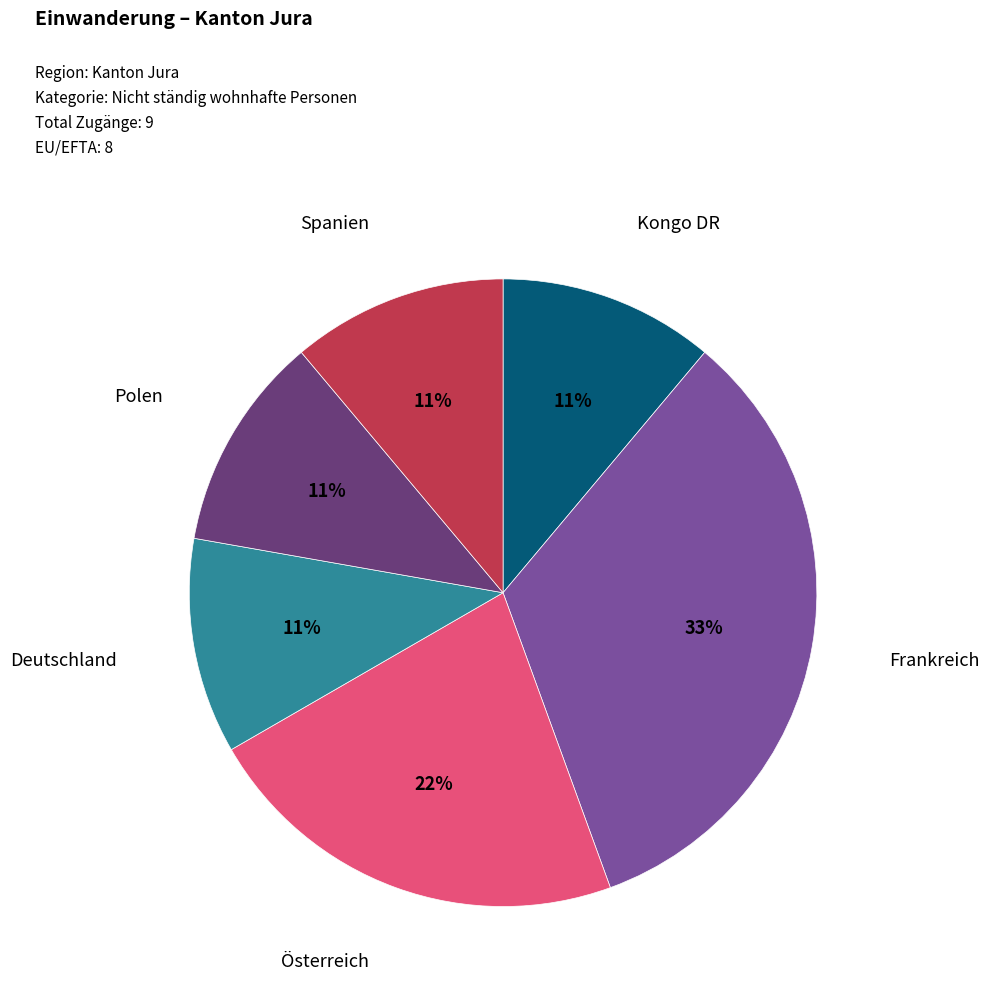

What percentage is the Österreich slice, to the nearest percent?

22%